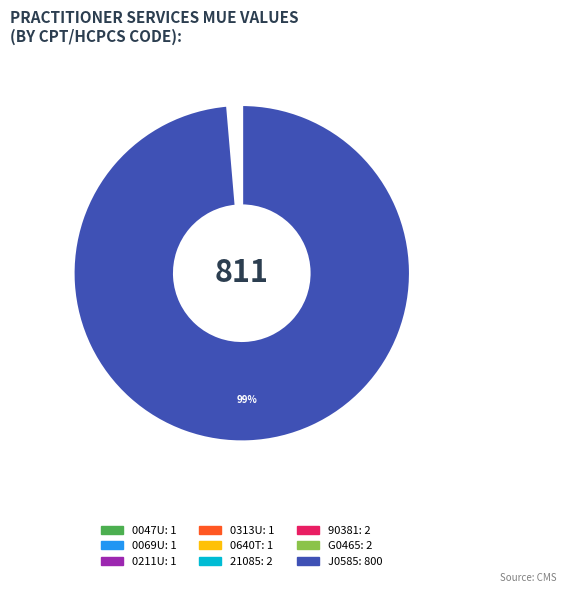

Is there a majority slice in this chart?

Yes